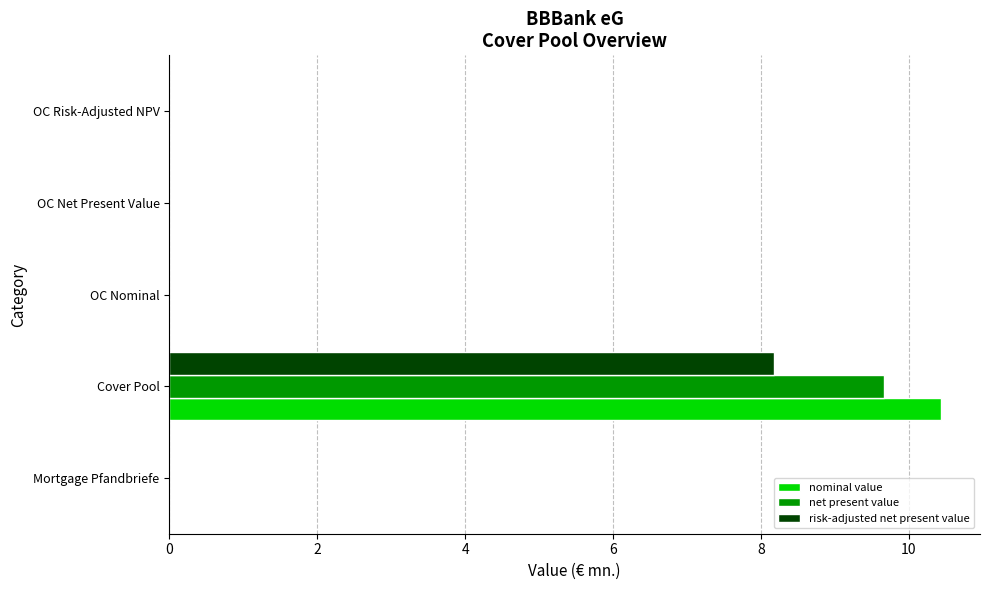

What is the maximum value shown in the chart?

10.4